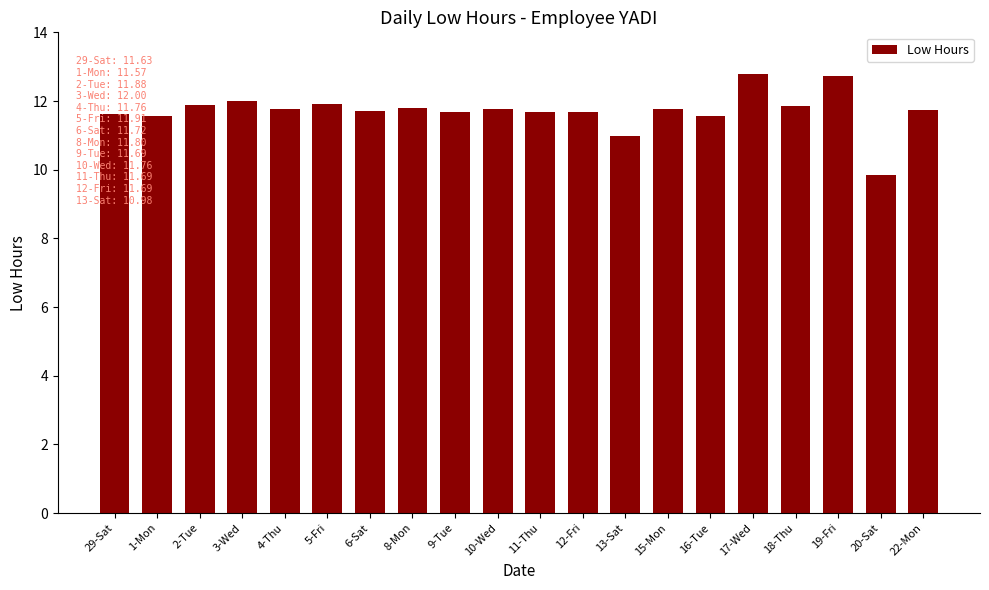

What is the ratio of the value at 10-Wed to the value at 20-Sat?

1.2